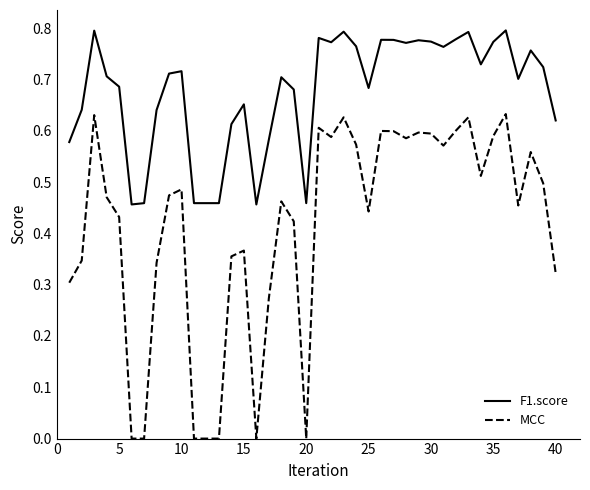

How many series are shown in this chart?

2